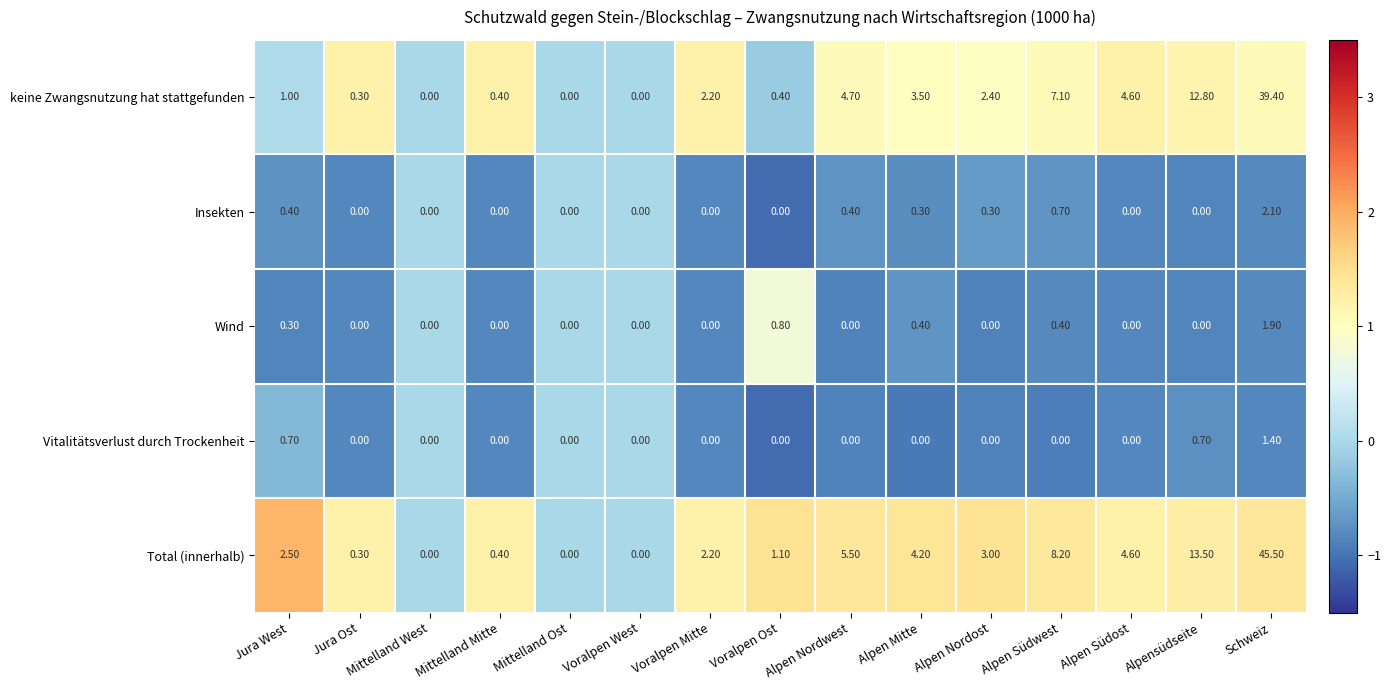

Which label corresponds to the largest value in the chart?

Schweiz